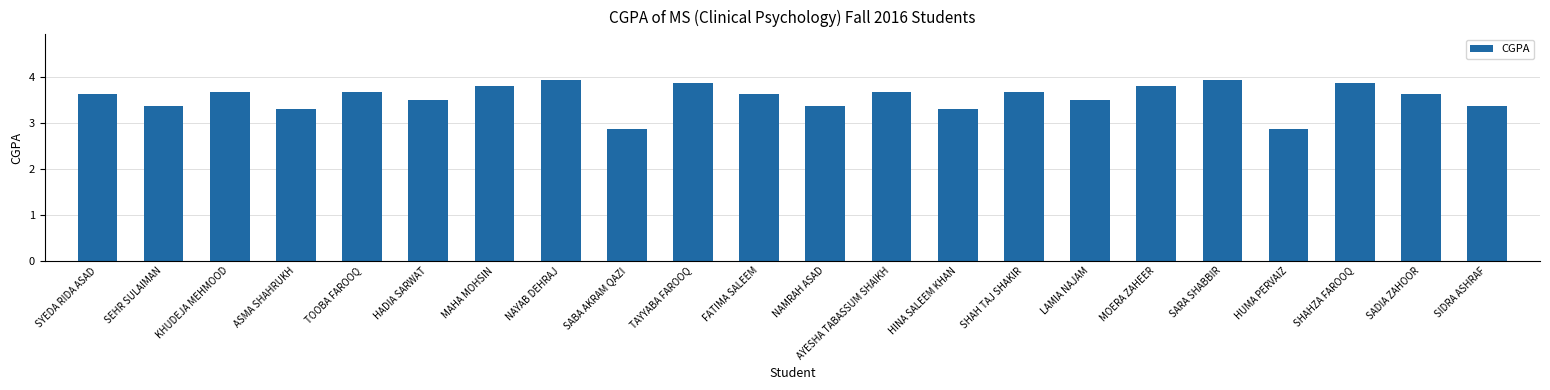

What is the value of the 17th bar from the left?

3.8